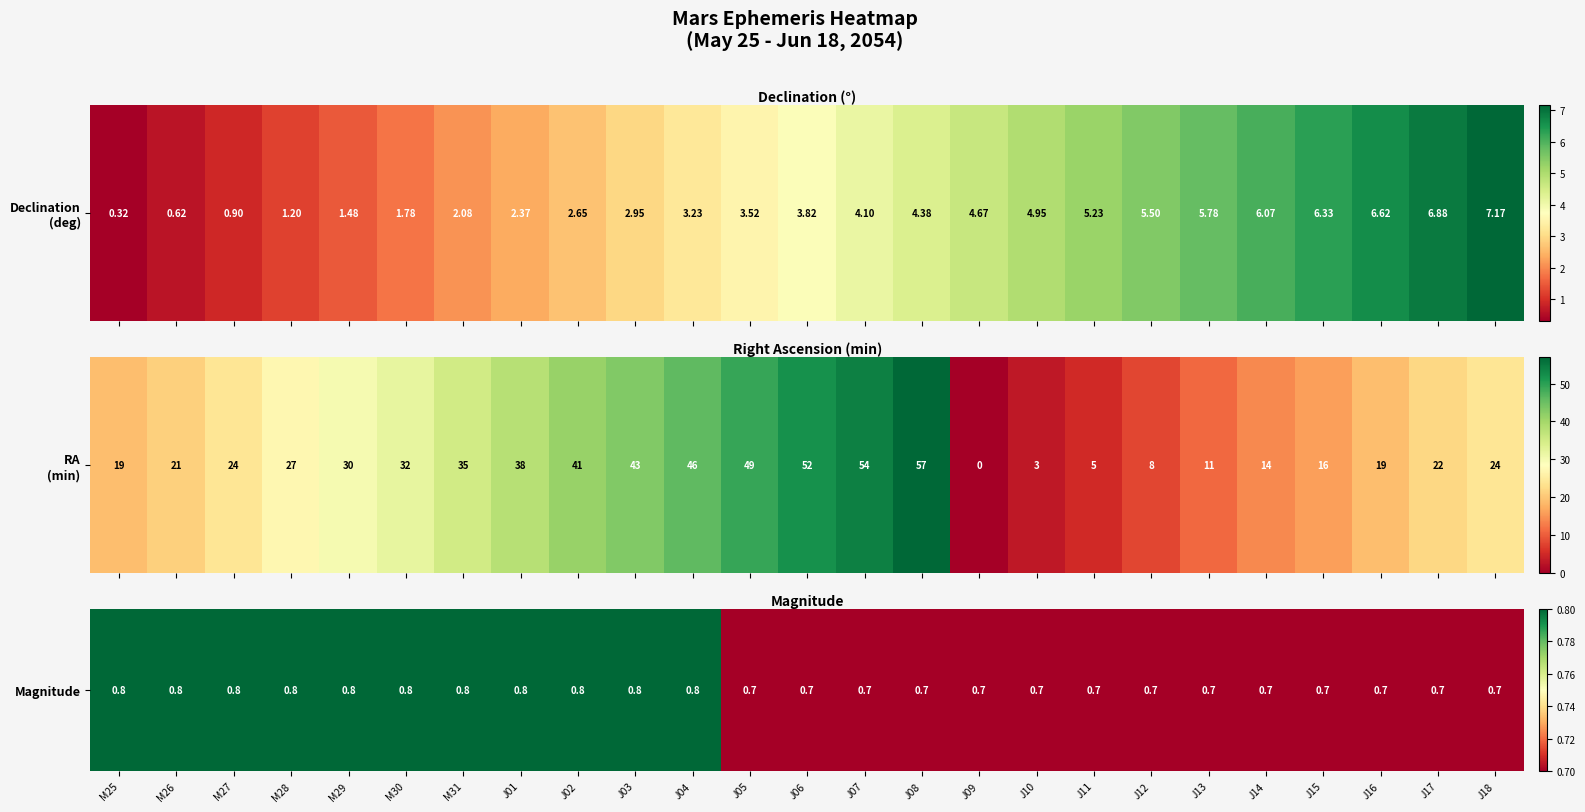

The value at J13 is 0.7. True or false?

True